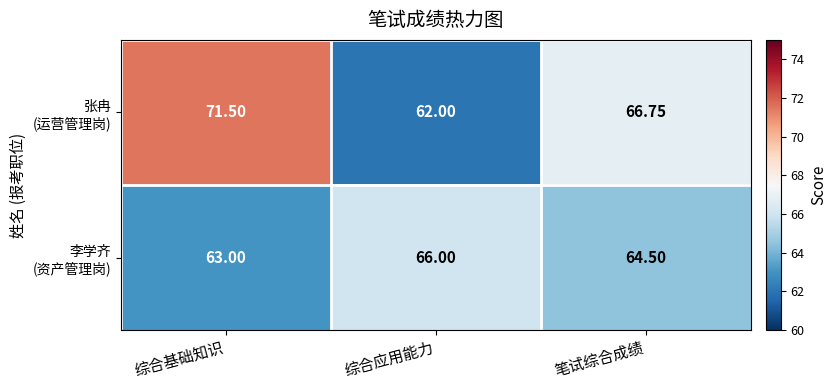

At which category does the chart reach its peak across all series?

综合基础知识